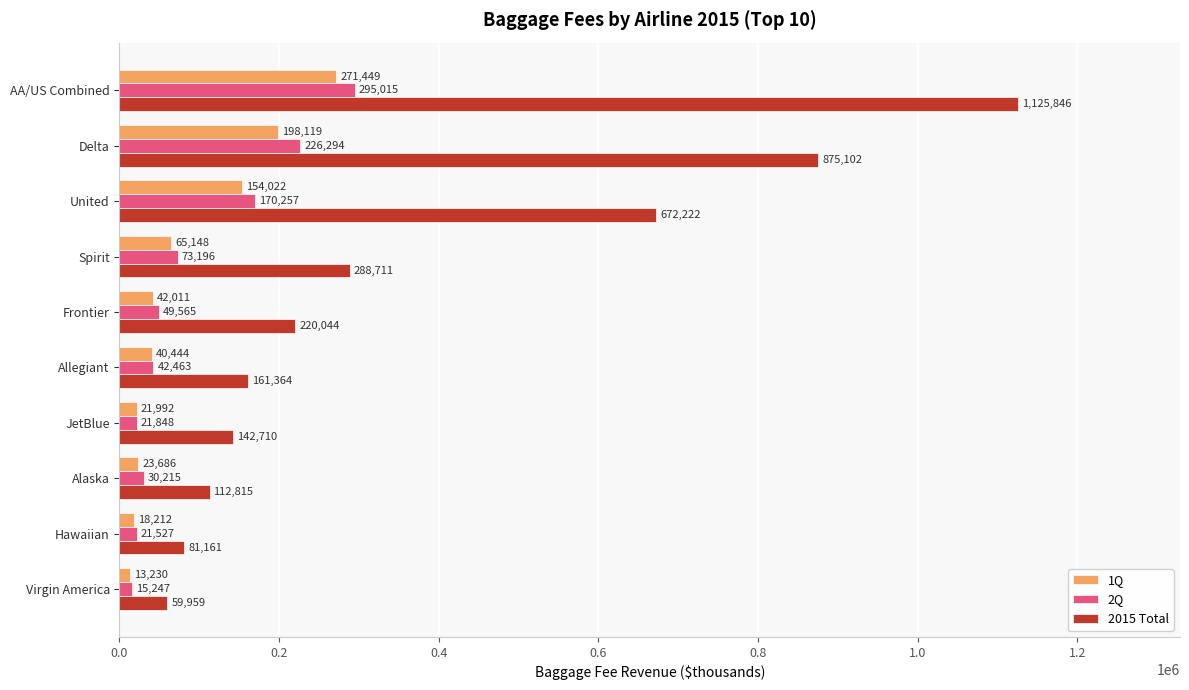

True or false: 2015 Total has a value of 672222 at United.

True